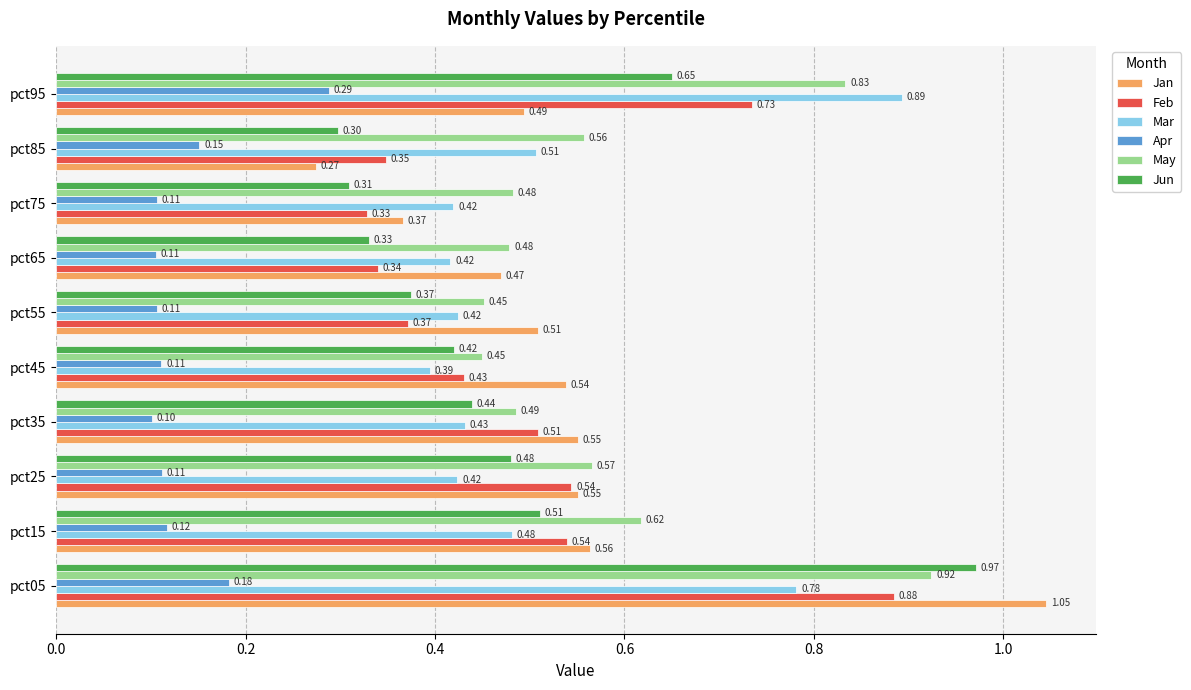

Between pct65 and pct95, which series saw the biggest shift?

Mar